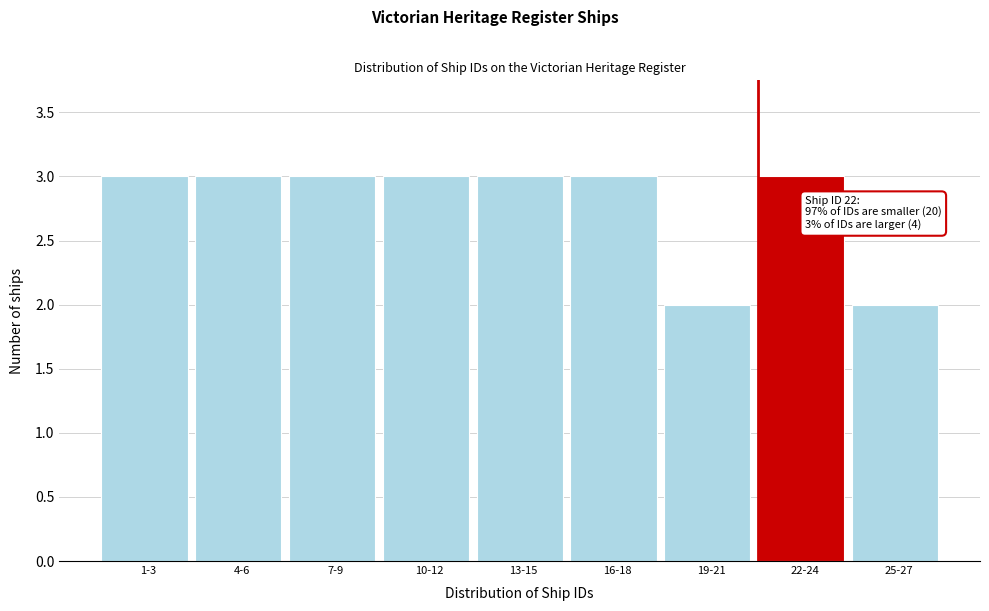

Reading left to right, extract all data points from this chart.

3	3	3	3	3	3	2	3	2